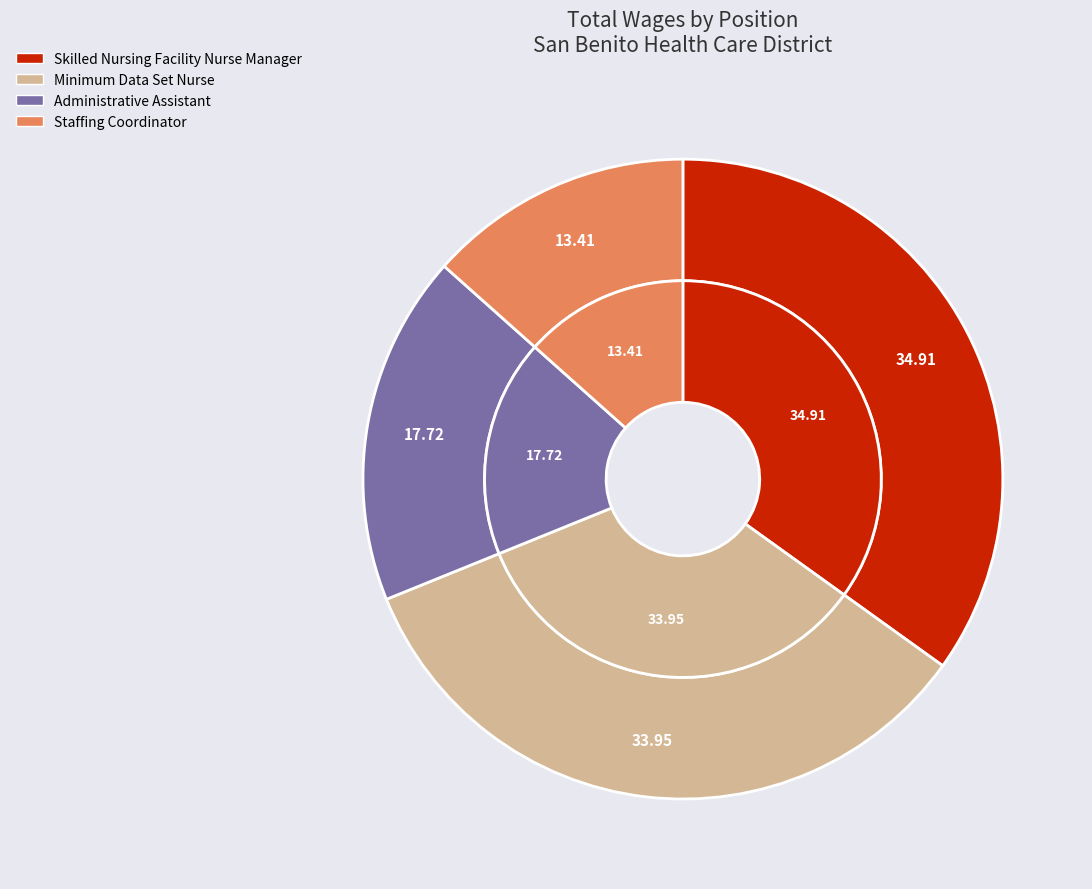

Combined, do Minimum Data Set Nurse and Staffing Coordinator account for over 50%?

No